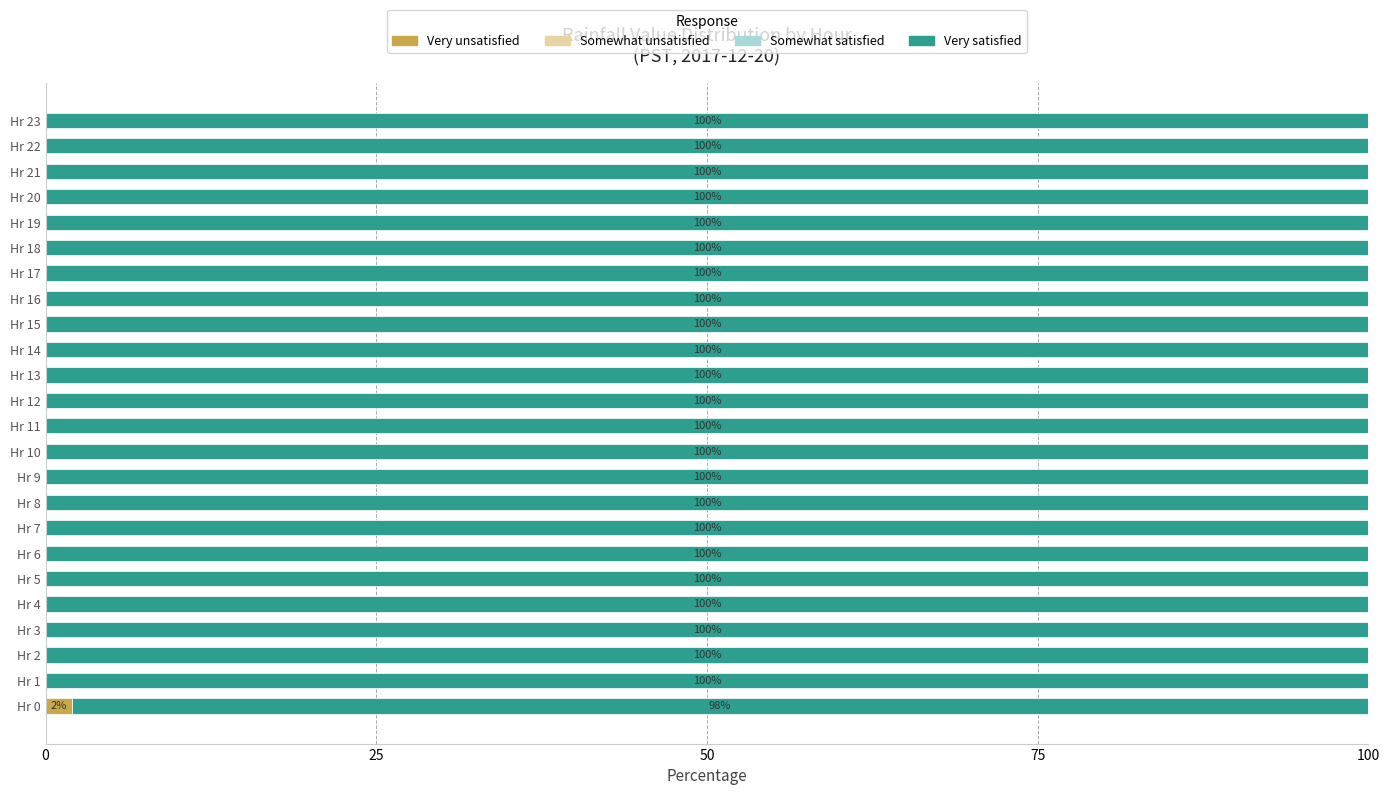

Which category has the highest value in the Very unsatisfied series?

Hr 0